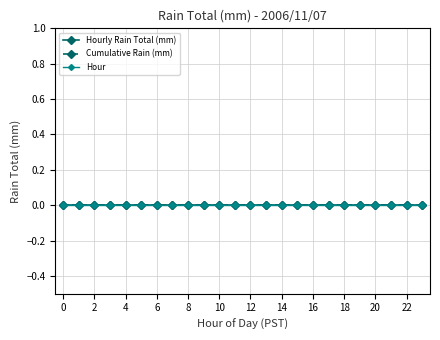

At 15, list the series in order from smallest to largest.

Hourly Rain Total (mm), Cumulative Rain (mm), Hour